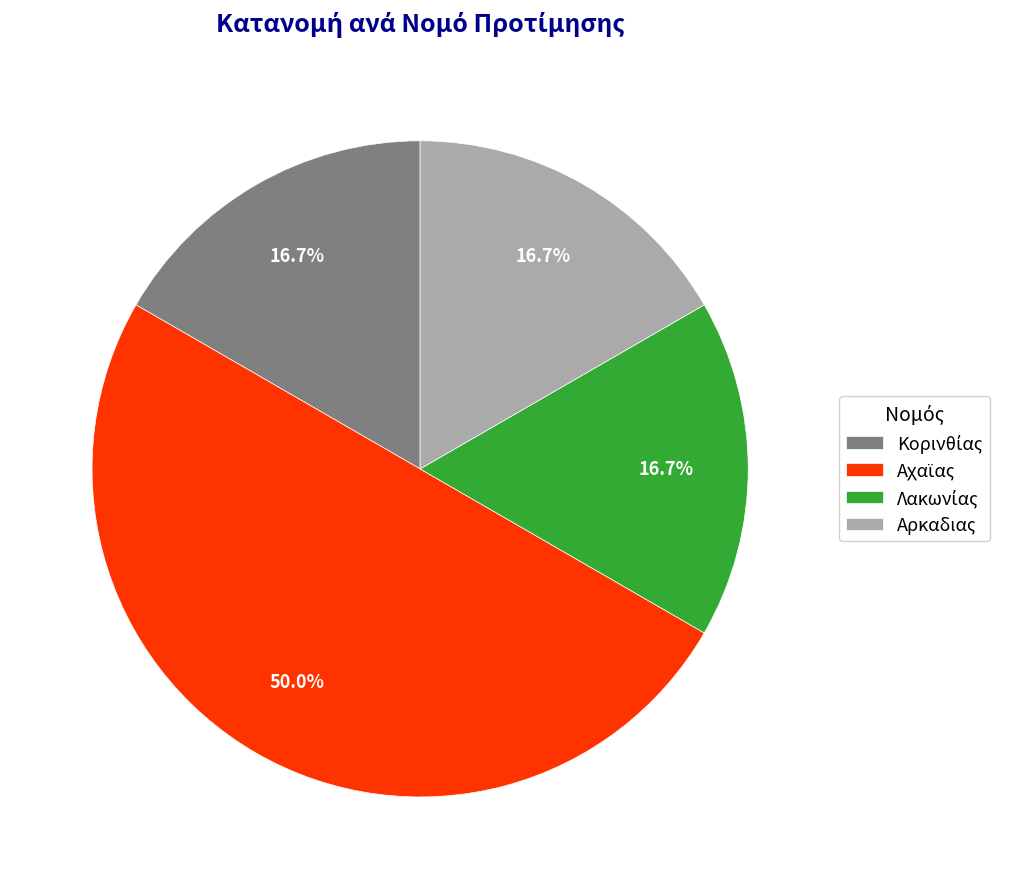

What is the largest slice in the pie chart?

Αχαϊας